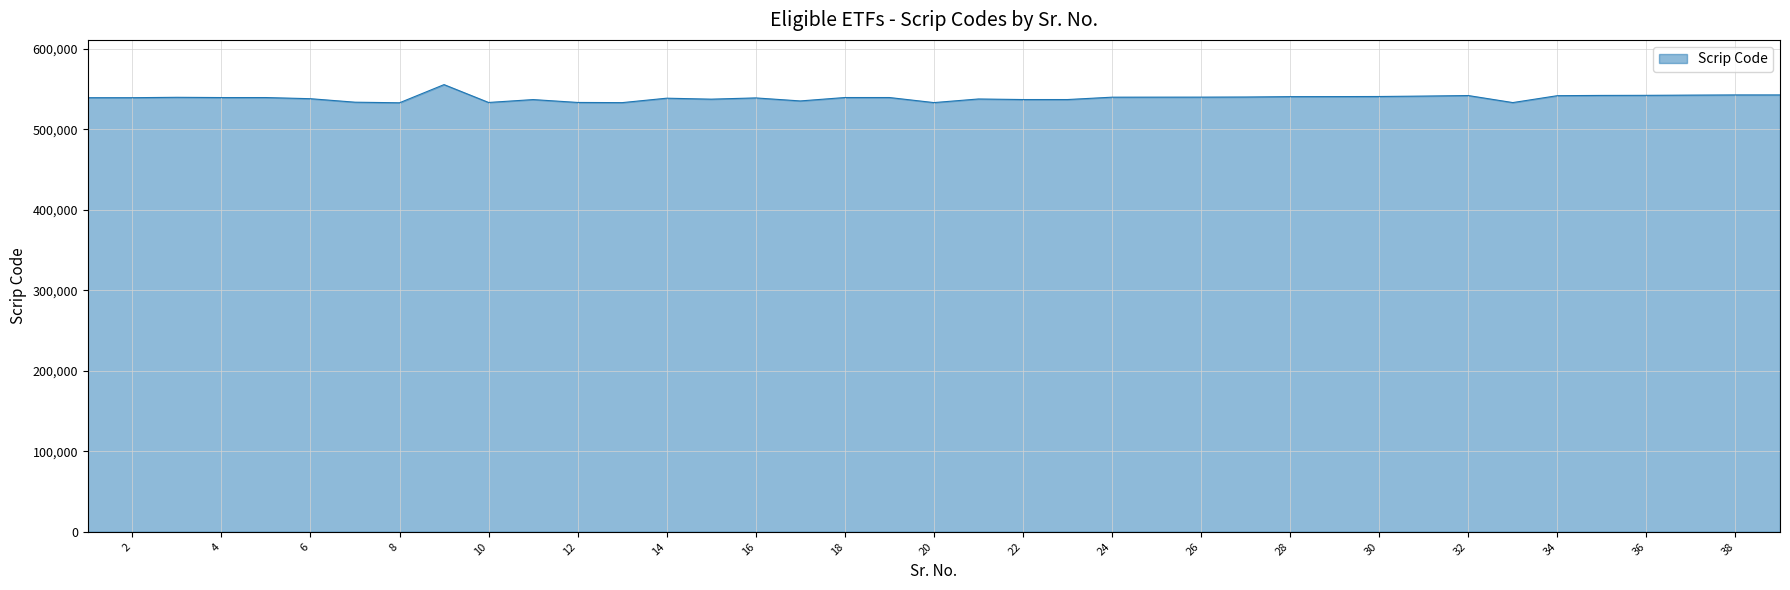

What is the minimum value shown in the chart?

532985